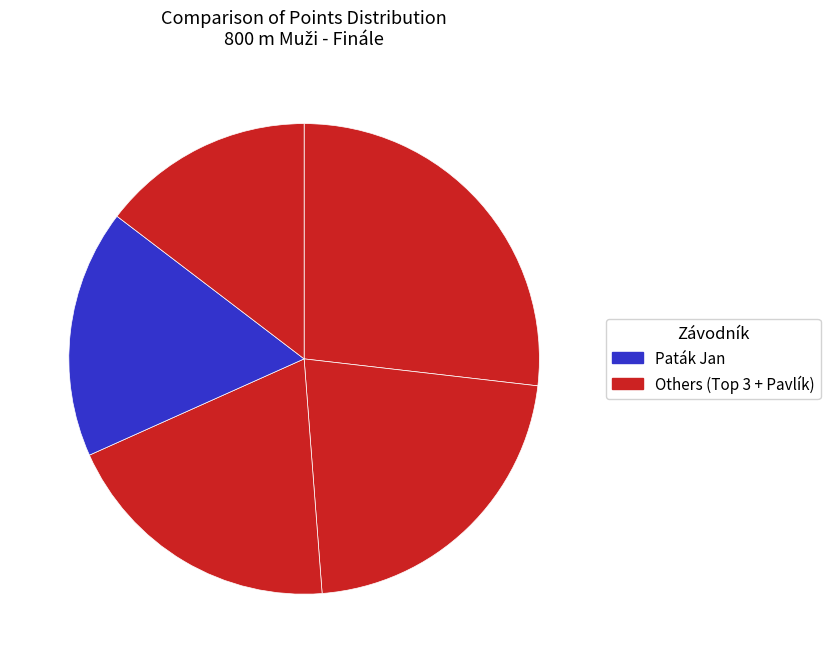

Which slice is the smallest?

Pavlík Dominik